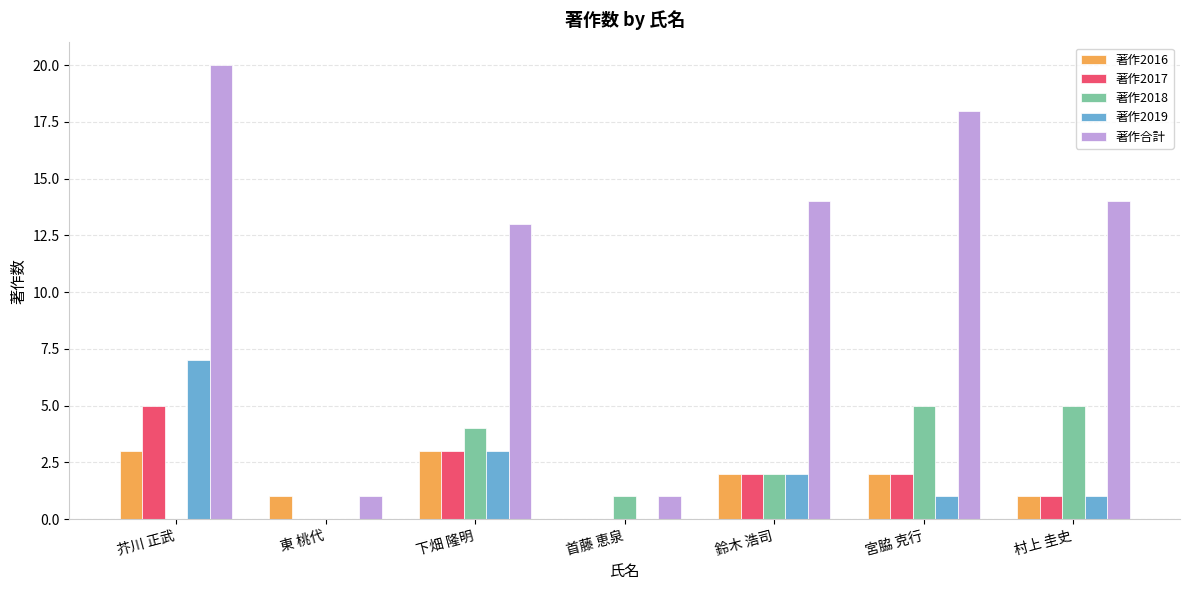

What are all the series names shown in the legend?

著作2016, 著作2017, 著作2018, 著作2019, 著作合計